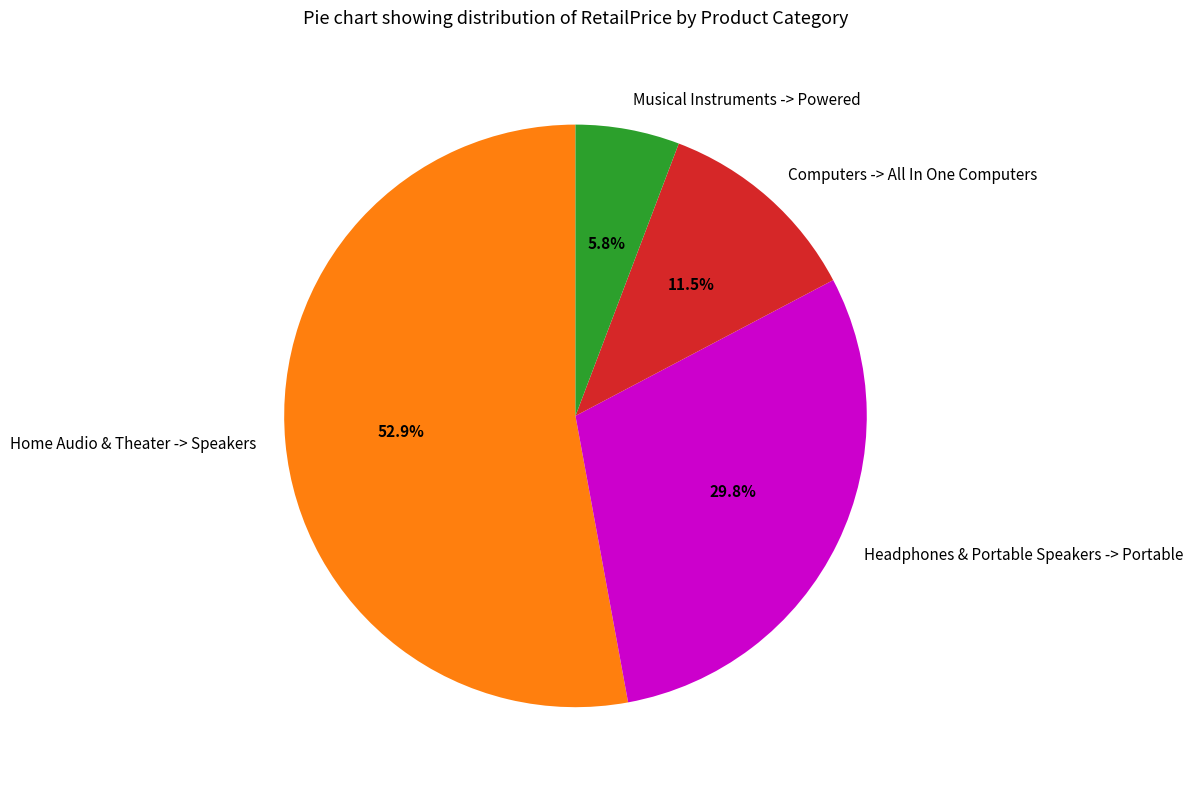

Which slice is the largest?

Home Audio & Theater -> Speakers